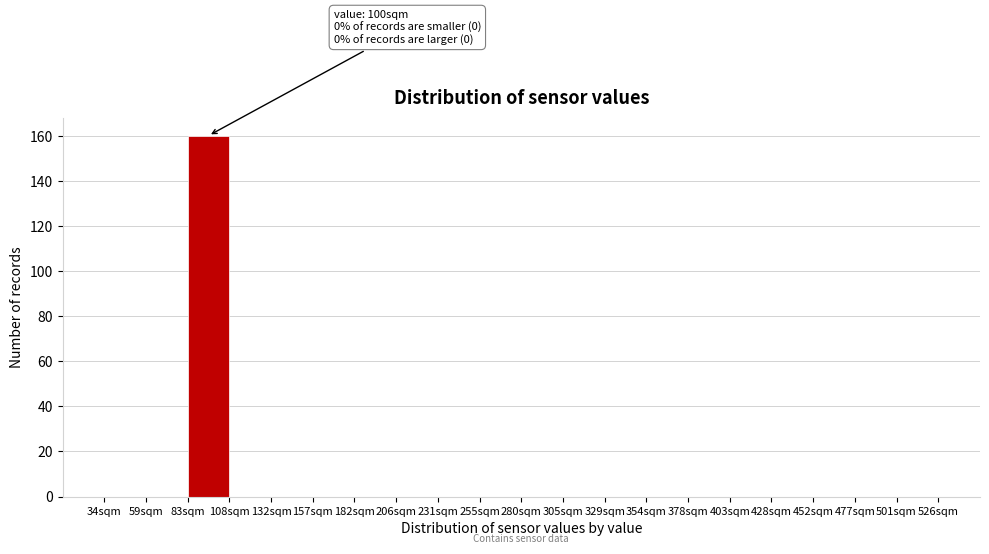

Which range on the x-axis has the tallest bar?

85 to 110